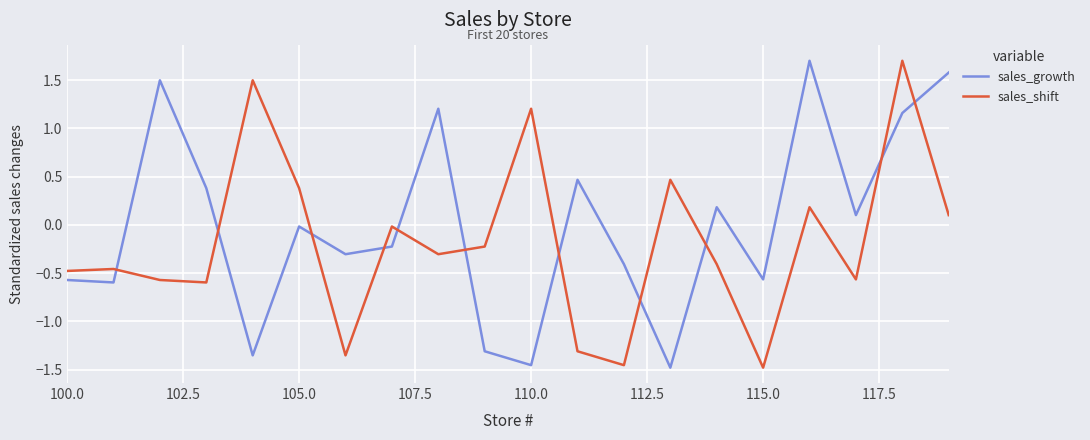

How many values in the sales_shift series exceed 0?

7